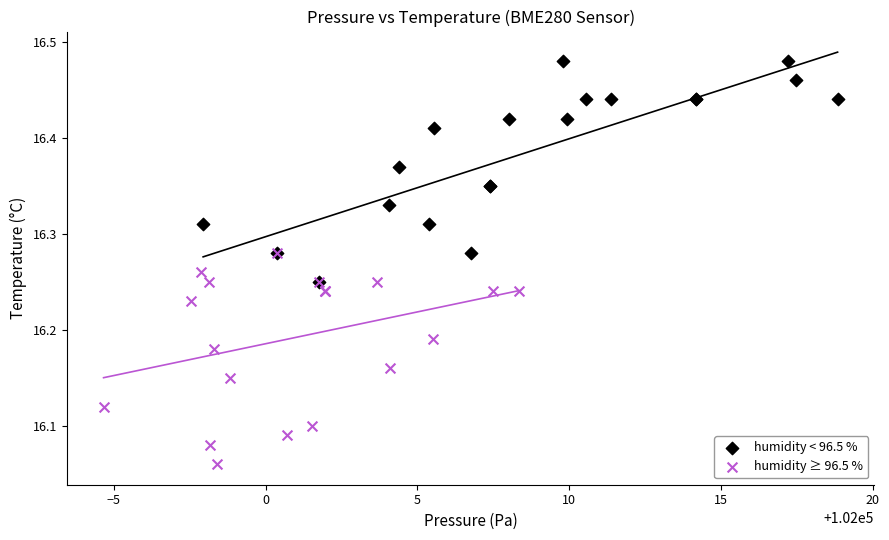

Which series contains the lowest Y value?

humidity ≥ 96.5 %